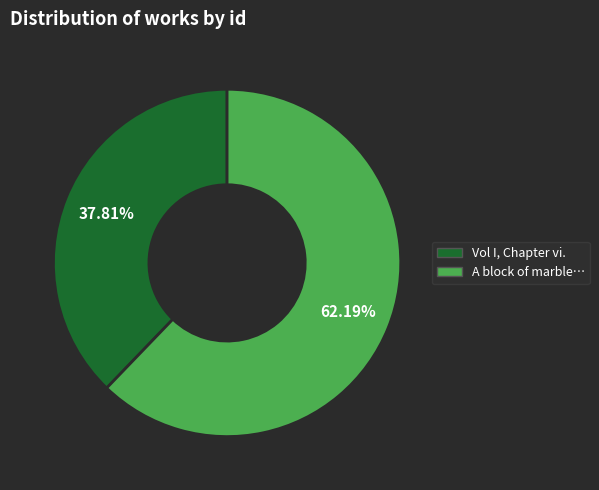

How many segments does this pie chart have?

2